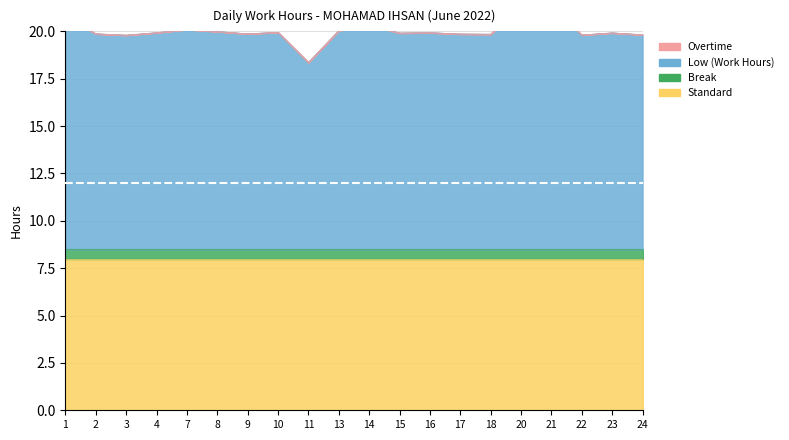

True or false: Low (Work Hours) has a value of 17.3 at 7.

False